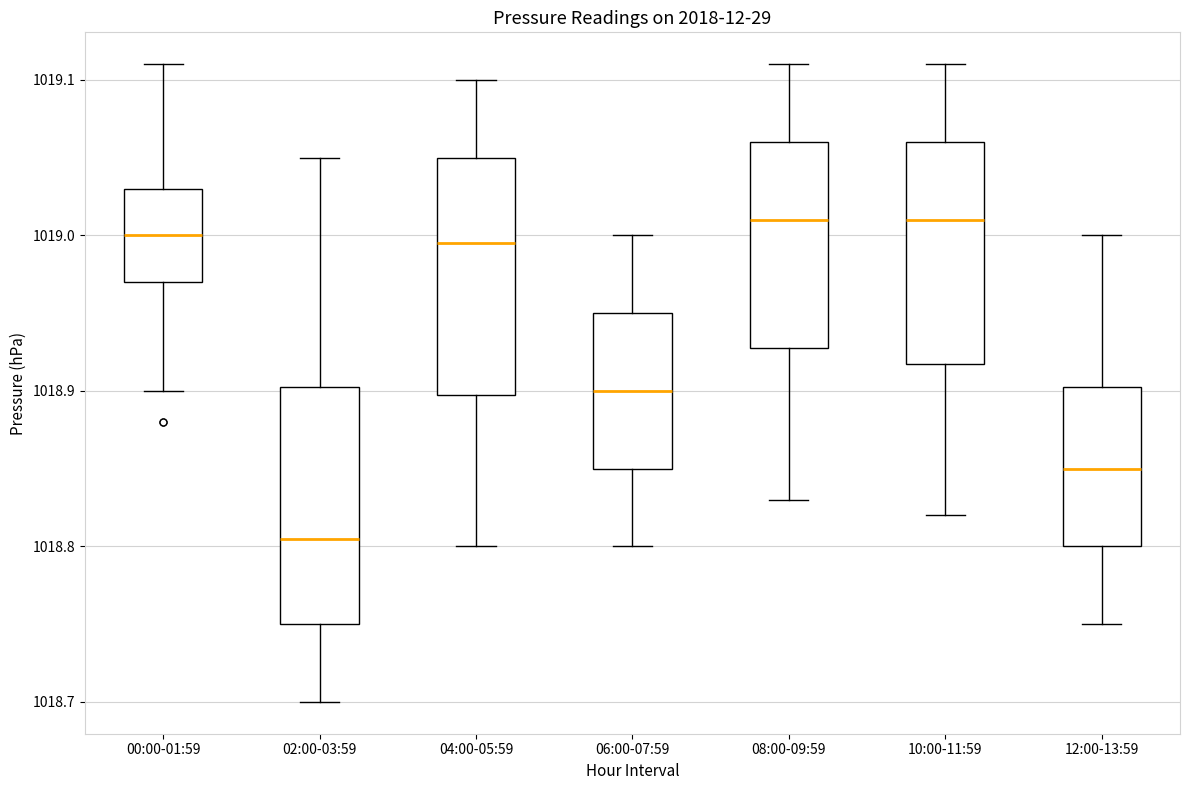

Reading left to right, transcribe this box plot: for each box, give where its median line is, the range the box spans, and where its two whiskers end, as read against the y-axis. The values are not printed on the chart, so give them approximately, as read against the axis.

00:00-01:59: median 1019.00, box 1018.97 to 1019.03, whiskers 1018.90 to 1019.11
02:00-03:59: median 1018.81, box 1018.75 to 1018.90, whiskers 1018.70 to 1019.05
04:00-05:59: median 1019.00, box 1018.90 to 1019.05, whiskers 1018.80 to 1019.10
06:00-07:59: median 1018.90, box 1018.85 to 1018.95, whiskers 1018.80 to 1019.00
08:00-09:59: median 1019.01, box 1018.93 to 1019.06, whiskers 1018.83 to 1019.11
10:00-11:59: median 1019.01, box 1018.92 to 1019.06, whiskers 1018.82 to 1019.11
12:00-13:59: median 1018.85, box 1018.80 to 1018.90, whiskers 1018.75 to 1019.00